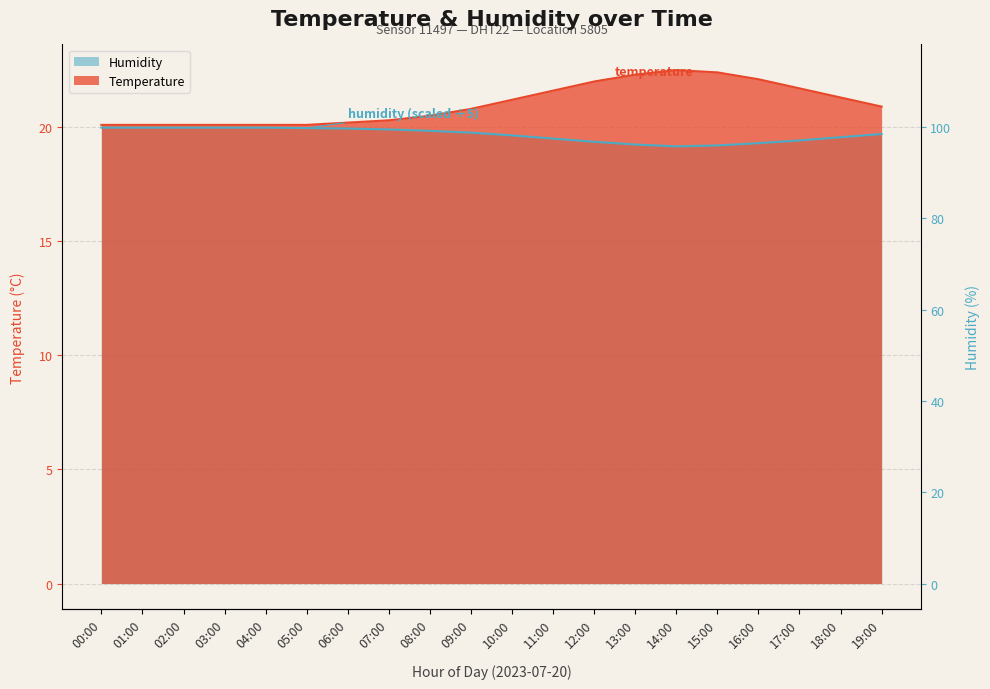

What is the value of the humidity point at the 20th from the left?

19.7